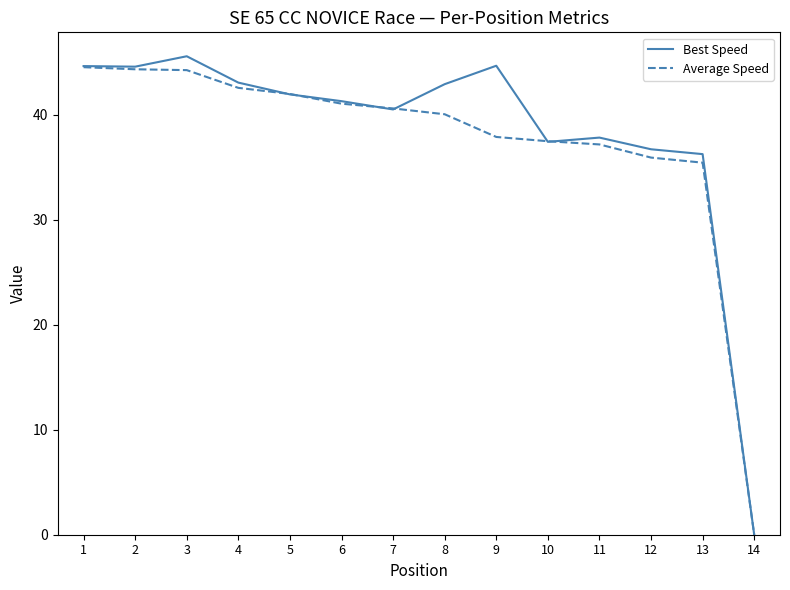

Which label corresponds to the smallest value in the chart?

14